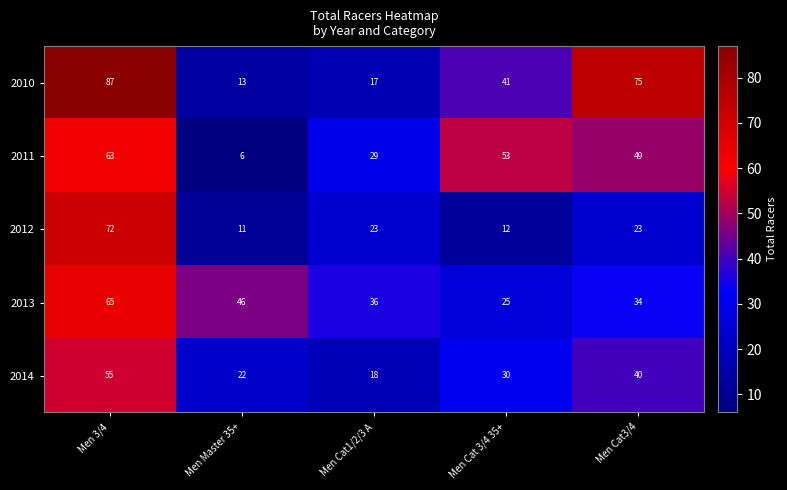

The 2012 series shows 36 at Men Cat3/4. True or false?

False